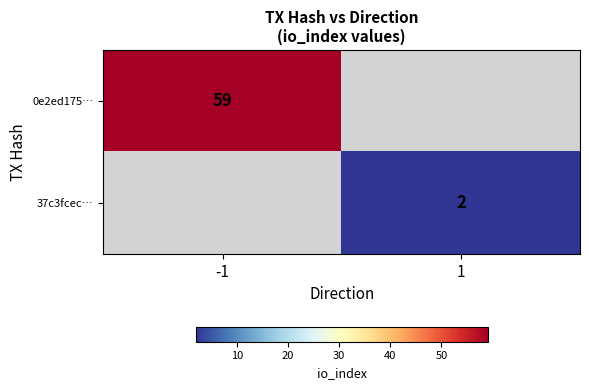

The value of 37c3fcec… at 1 is 2. True or false?

True